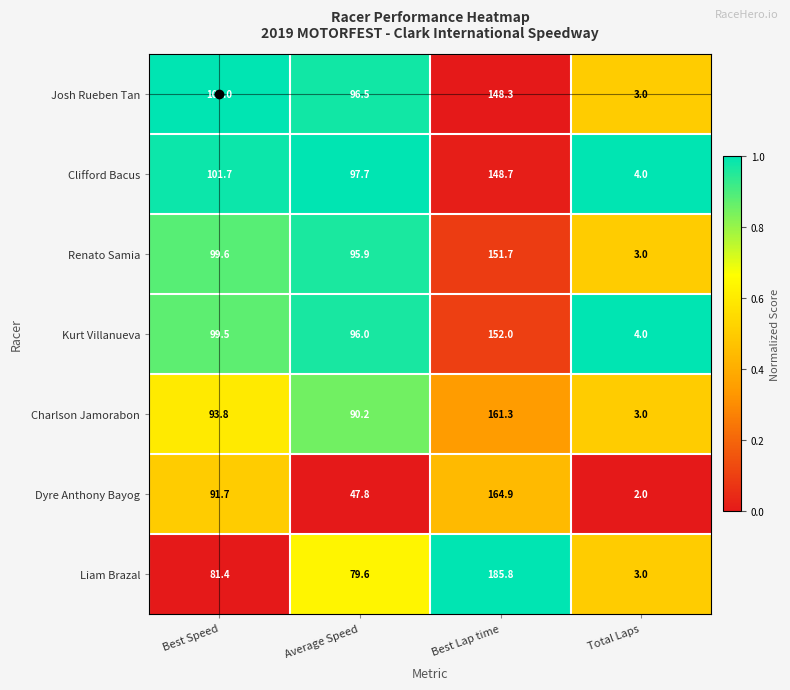

Which series has the largest total across all categories?

Clifford Bacus